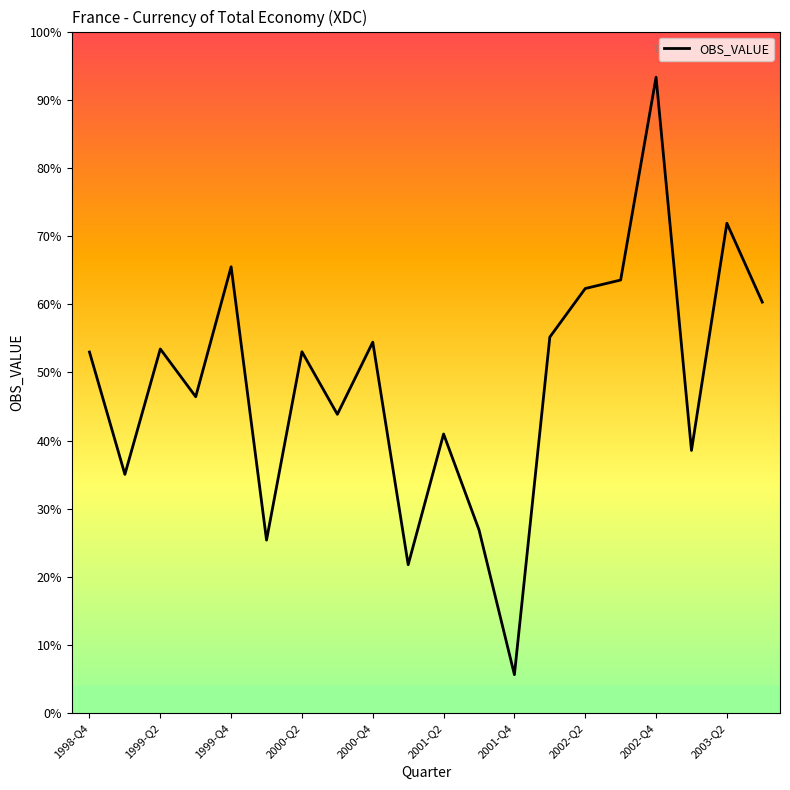

Does the chart display data point markers on the line(s)?

No